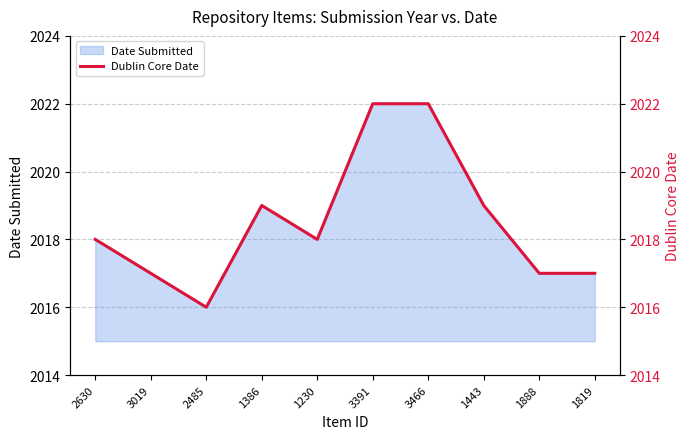

List the labels in order of value, largest first.

3391, 3466, 1386, 1443, 2630, 1230, 3019, 1888, 1819, 2485